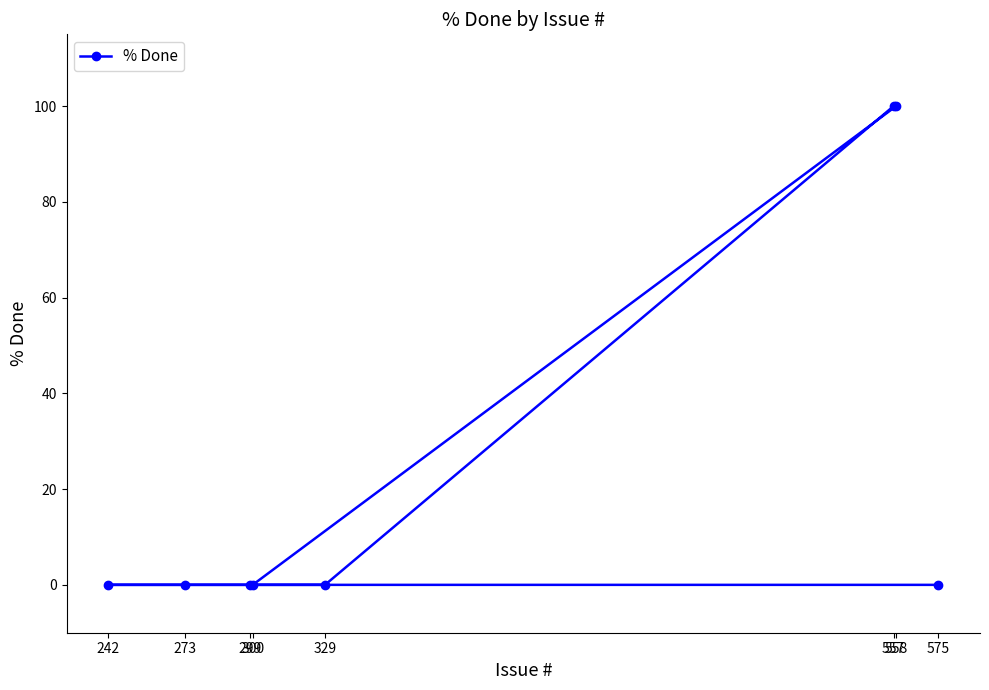

What is the label of the 6th point from the left?

558